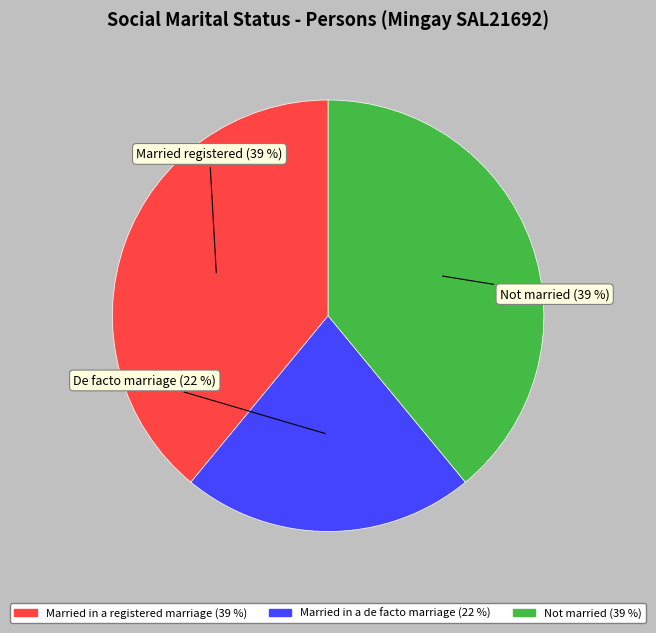

How many segments does this pie chart have?

3